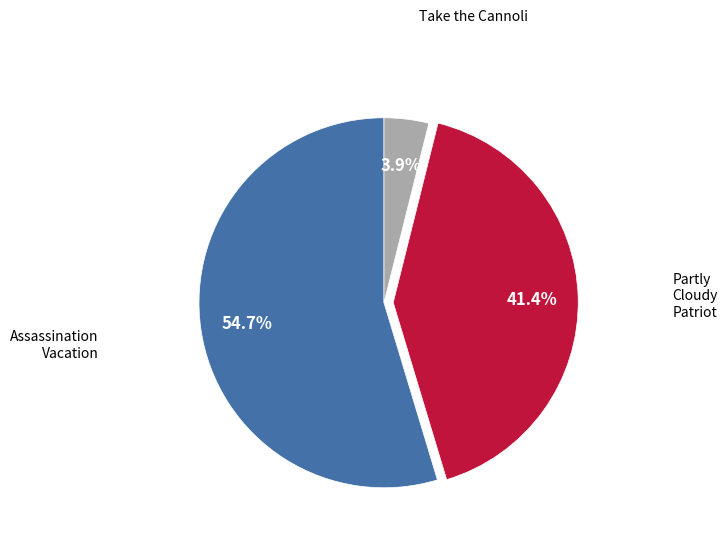

Does any single category account for the majority?

Yes